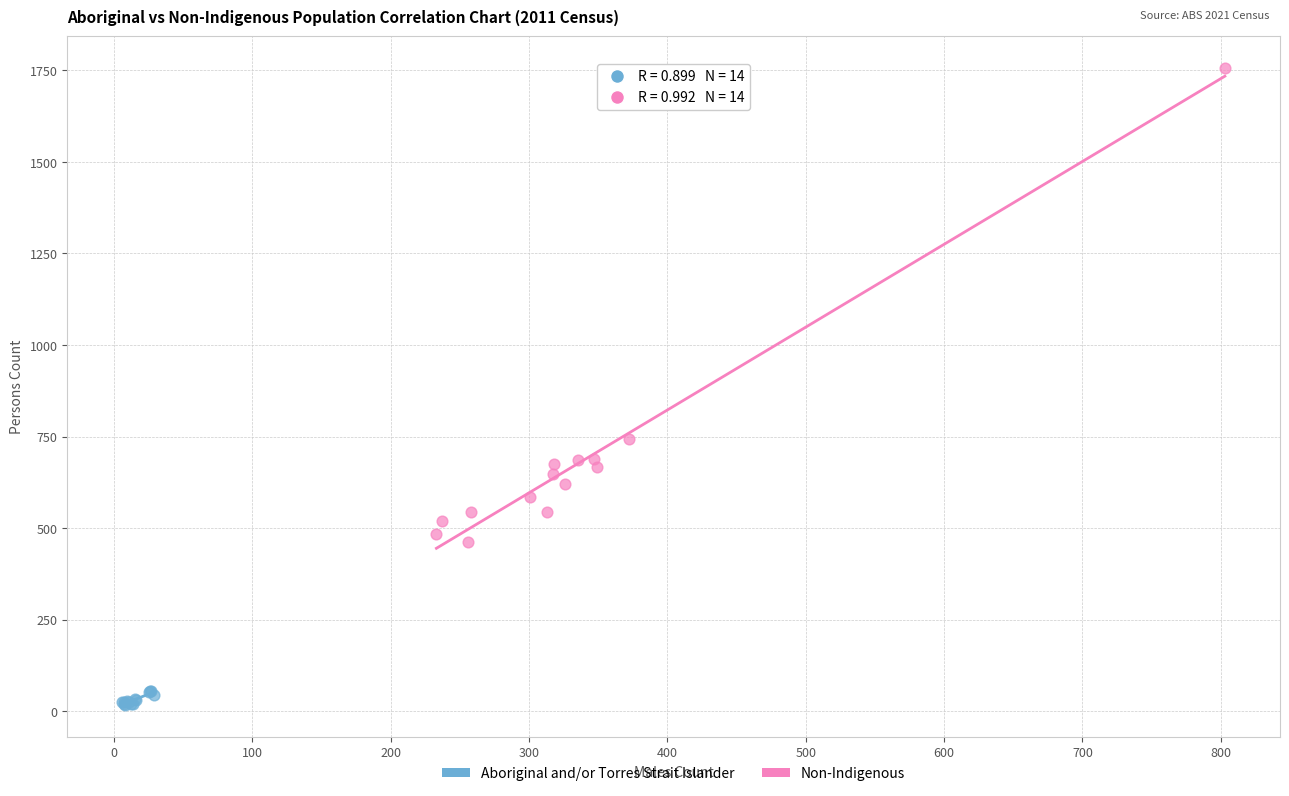

Which series reaches the maximum Y coordinate?

Non-Indigenous